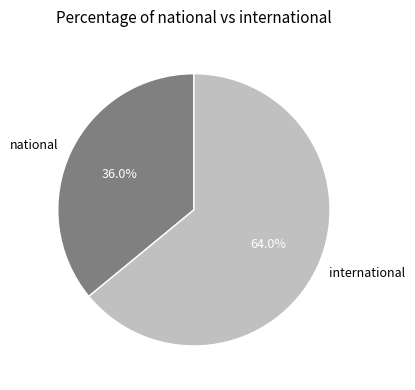

The international slice represents 50% of the pie. True or false?

False